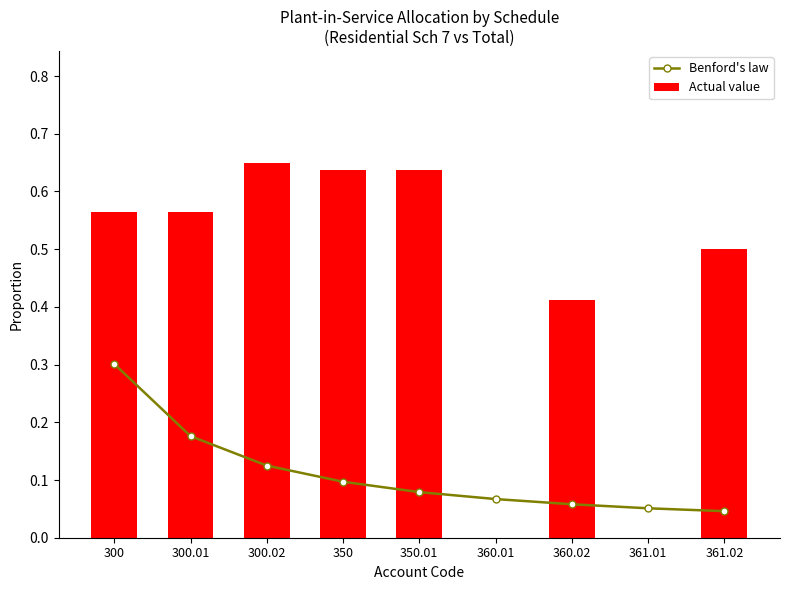

At how many categories does at least one series exceed 0?

9